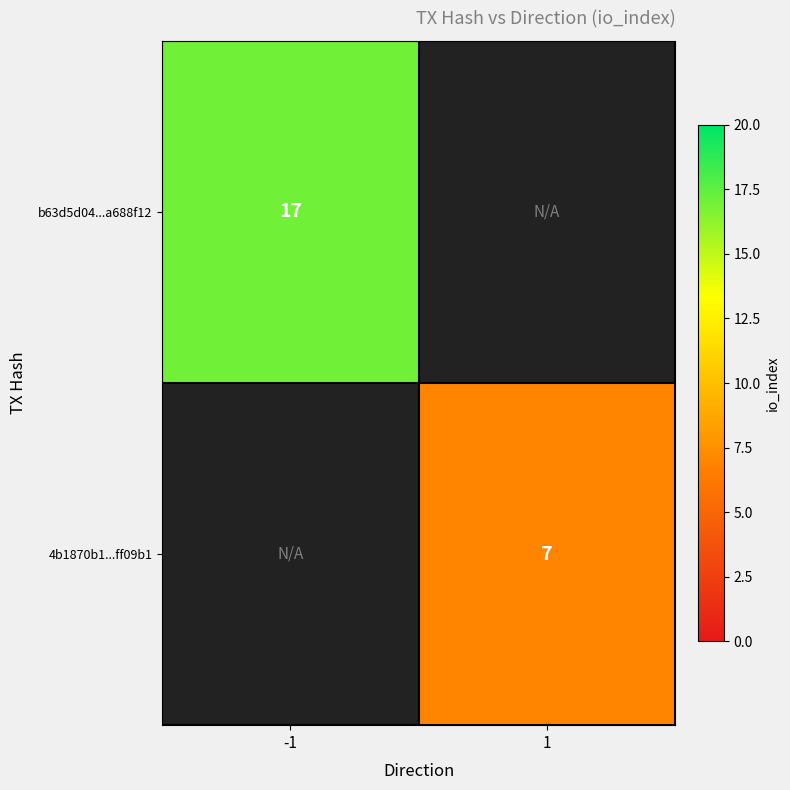

The value of b63d5d04...a688f12 at -1 is 28. True or false?

False